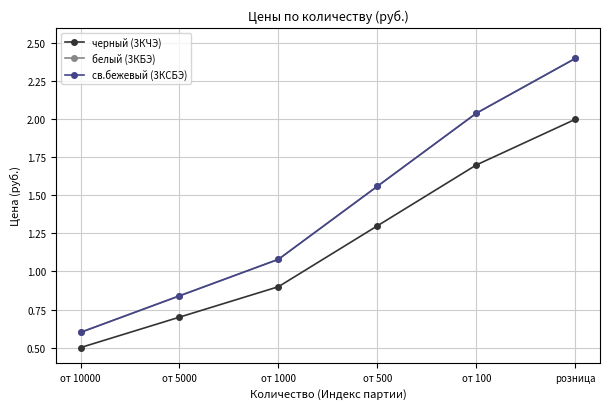

What is the label of the 5th point from the left?

от 100